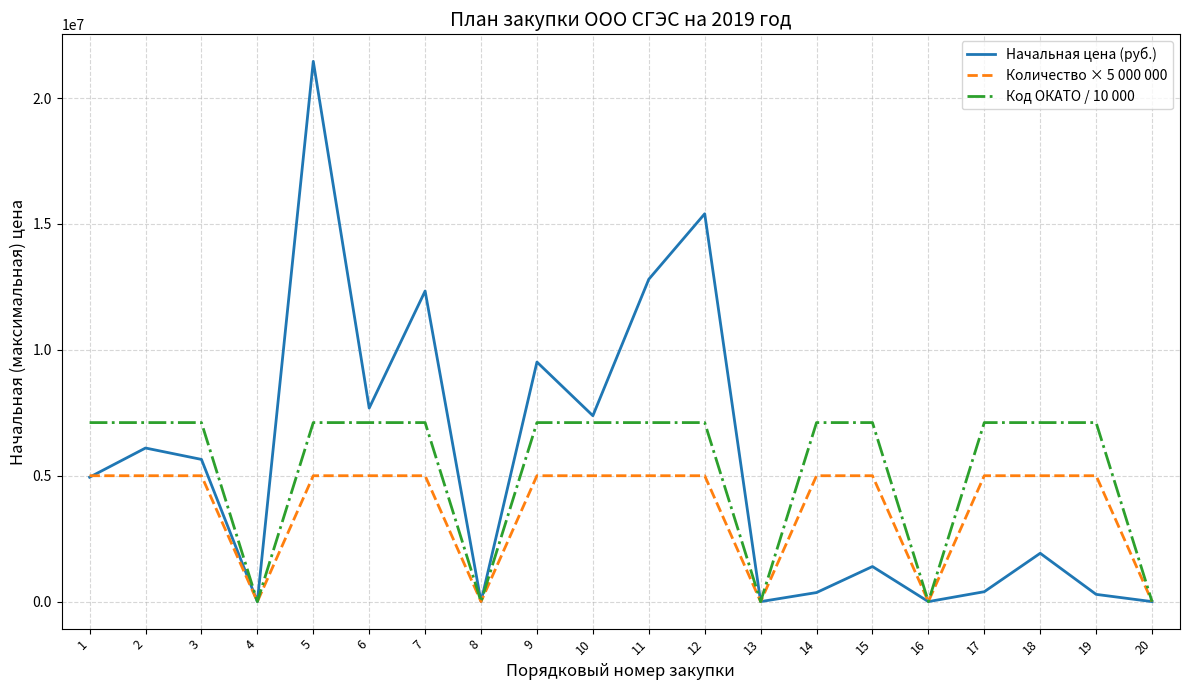

What are all the series names shown in the legend?

Начальная цена (руб.), Количество × 5 000 000, Код ОКАТО / 10 000